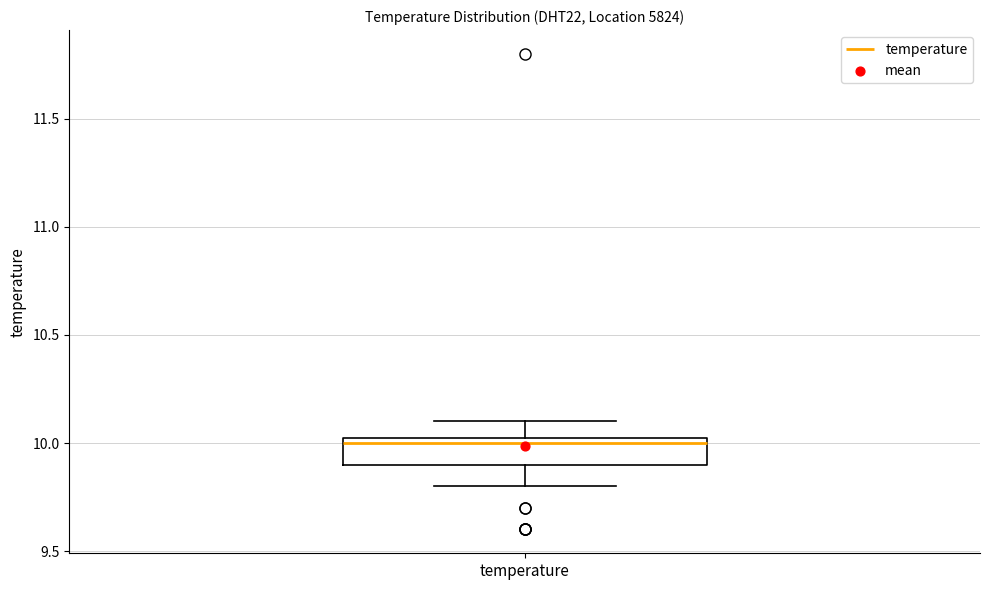

Read this box plot against the y-axis: the position of the median line, the range covered by the box, and the ends of both whiskers. The values are not printed on the chart, so give them approximately, as read against the axis.

median 10.00, box 9.90 to 10.05, whiskers 9.80 to 10.10